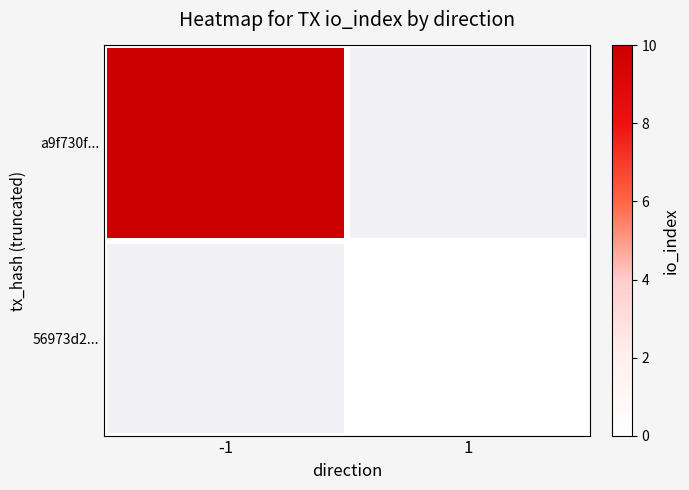

The value of a9f730f... at -1 is 10.0. True or false?

True